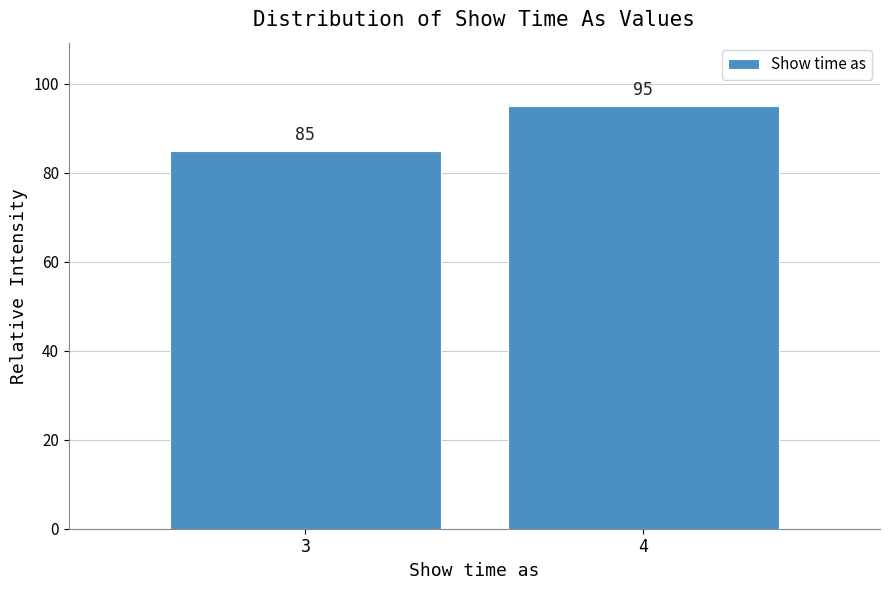

Reading right to left, what are all the values shown in this chart?

4=95	3=85